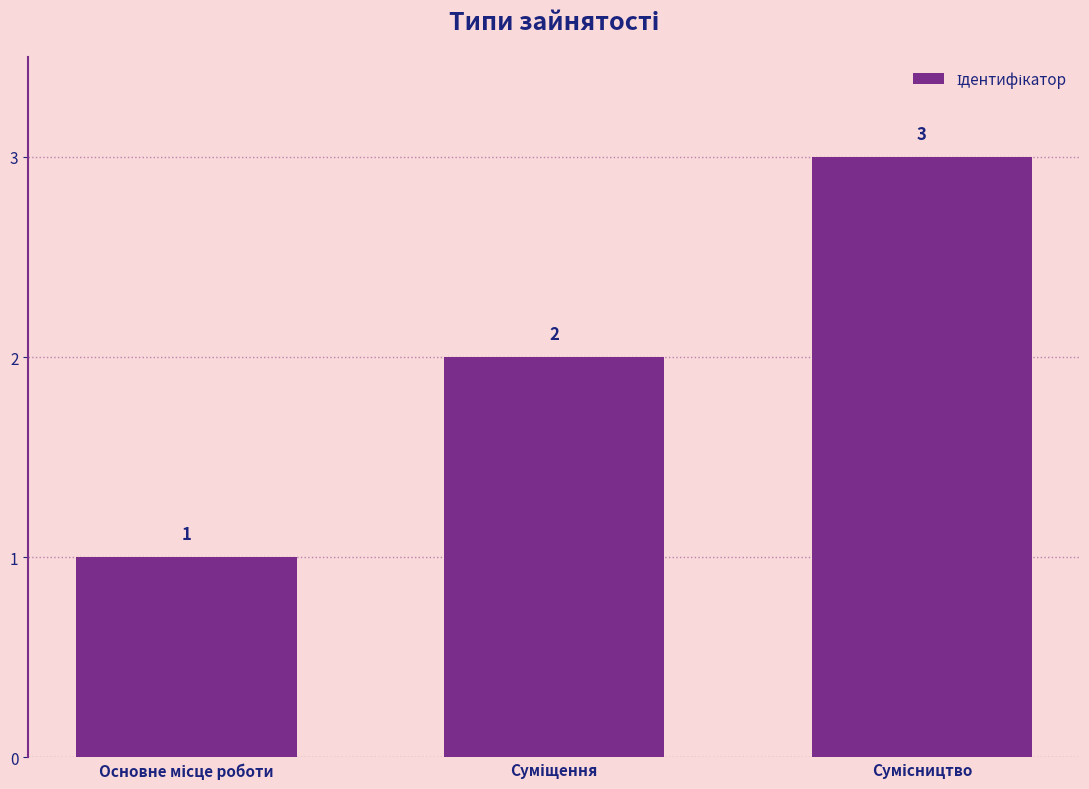

How many values are between 1 and 3?

3